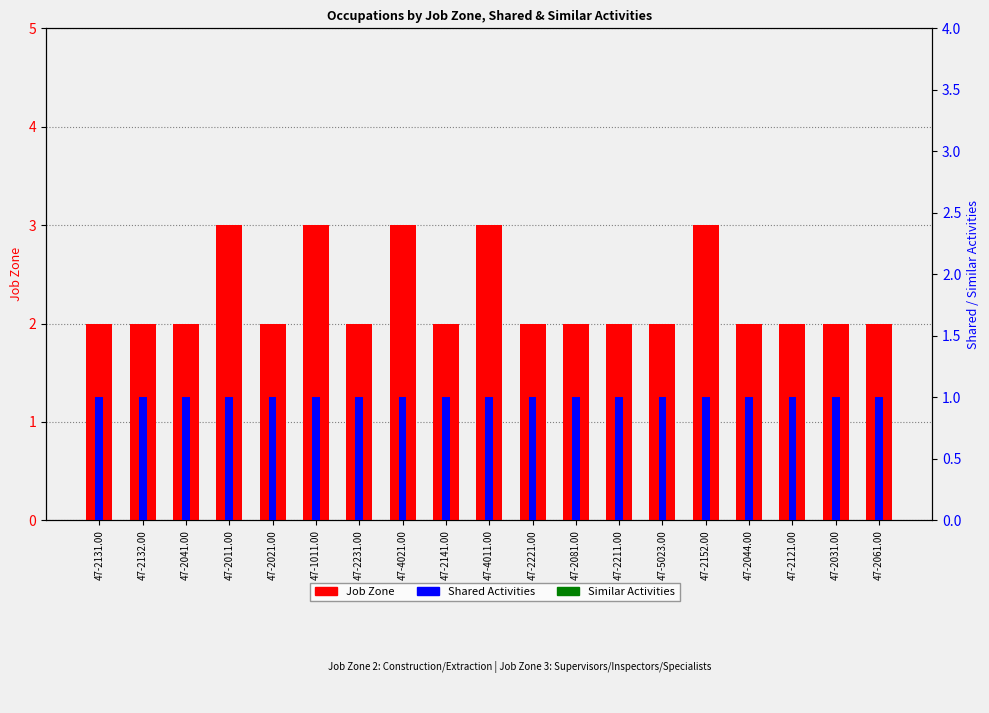

What is the label of the 17th bar from the left?

47-2121.00